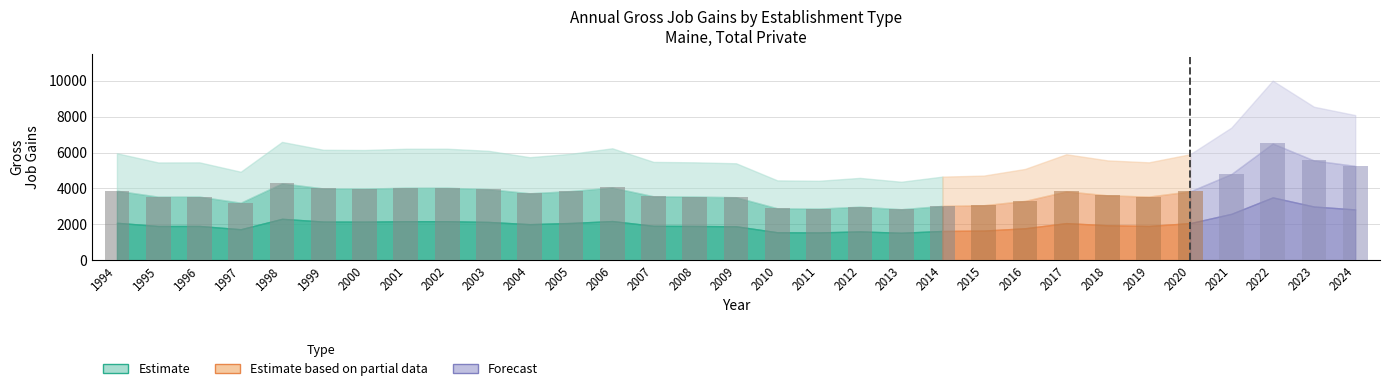

The value at 2000 is 6624.4. True or false?

False